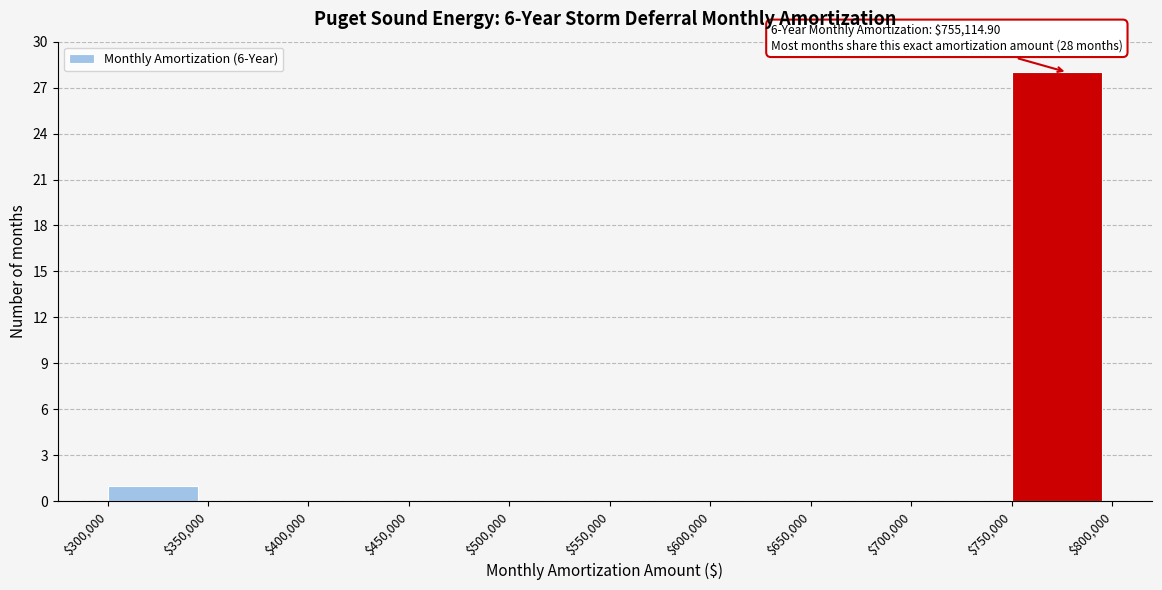

Which range on the x-axis has the tallest bar?

$750,000 to $800,000